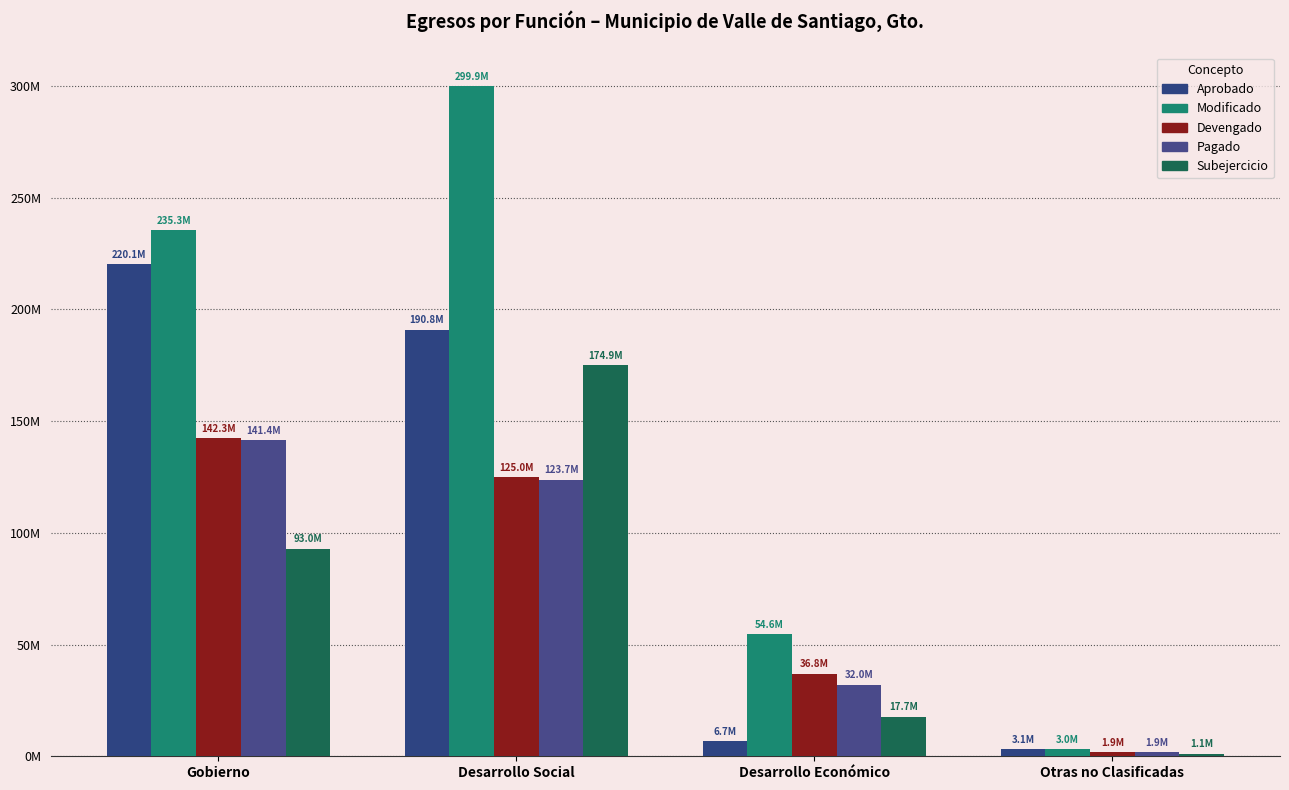

Reading right to left, what are all the values shown in this chart?

Aprobado: Otras no Clasificadas=3107142.8	Desarrollo Económico=6711756.0	Desarrollo Social=190815097.0	Gobierno=220125004.2
Modificado: Otras no Clasificadas=3039653.8	Desarrollo Económico=54571344.7	Desarrollo Social=299855597.9	Gobierno=235297585.9
Devengado: Otras no Clasificadas=1915270.9	Desarrollo Económico=36841901.6	Desarrollo Social=124978880.2	Gobierno=142320608.1
Pagado: Otras no Clasificadas=1915270.9	Desarrollo Económico=32015334.4	Desarrollo Social=123737580.2	Gobierno=141413303.7
Subejercicio: Otras no Clasificadas=1124383.0	Desarrollo Económico=17729443.0	Desarrollo Social=174876717.7	Gobierno=92976977.9